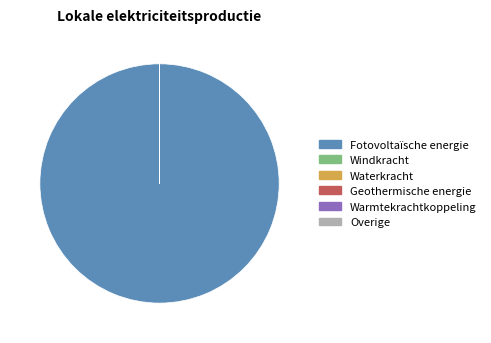

Does Fotovoltaïsche energie represent more than half of the total?

Yes